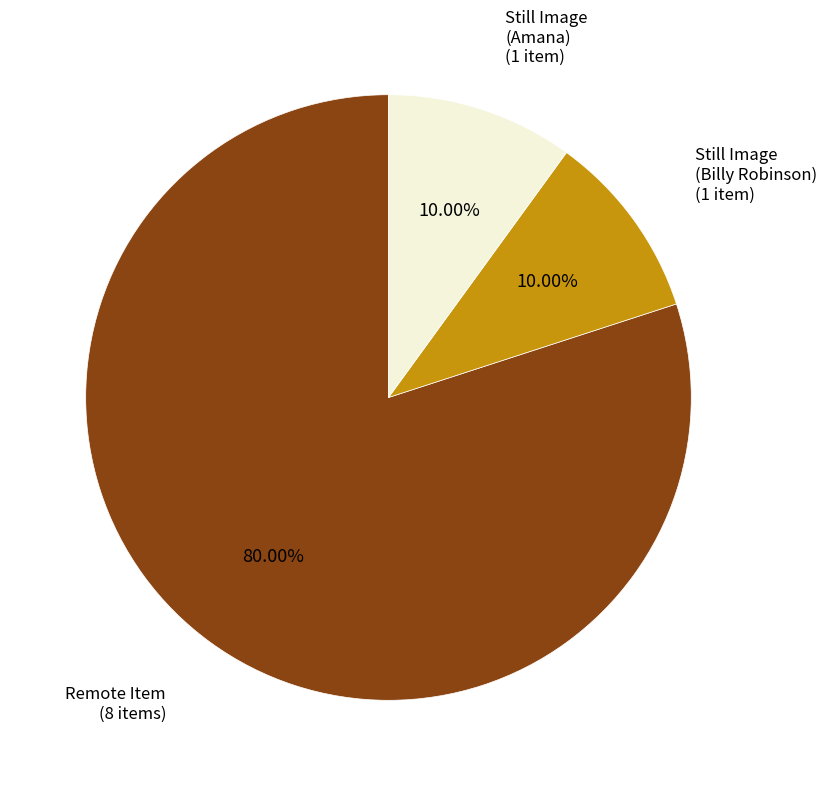

The Still Image (Billy Robinson) slice represents 20% of the pie. True or false?

False